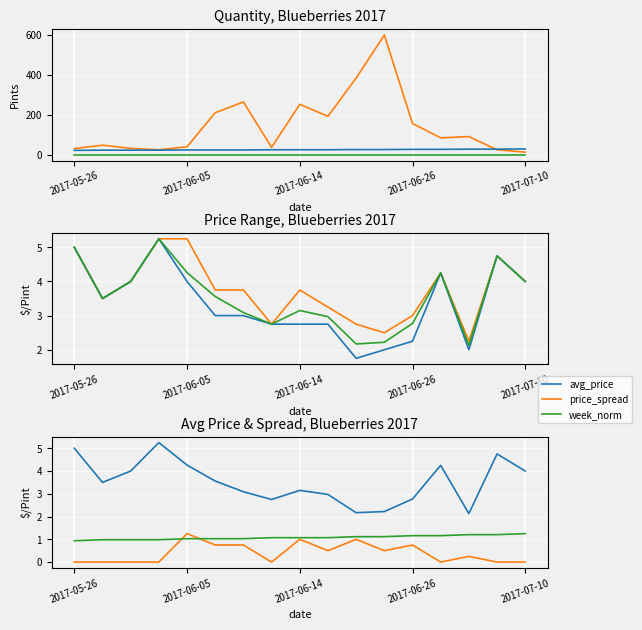

Rank the categories by quantity value from highest to lowest.

2017-06-21, 2017-06-19, 2017-06-09, 2017-06-14, 2017-06-07, 2017-06-16, 2017-06-26, 2017-07-05, 2017-06-30, 2017-05-29, 2017-06-05, 2017-06-12, 2017-05-31, 2017-05-26, 2017-06-02, 2017-07-07, 2017-07-10